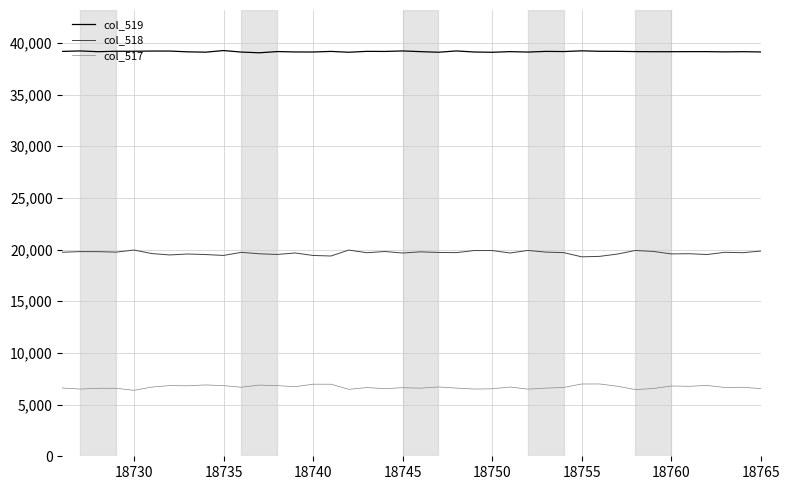

Rank the series by their average value, from highest to lowest.

col_519, col_518, col_517